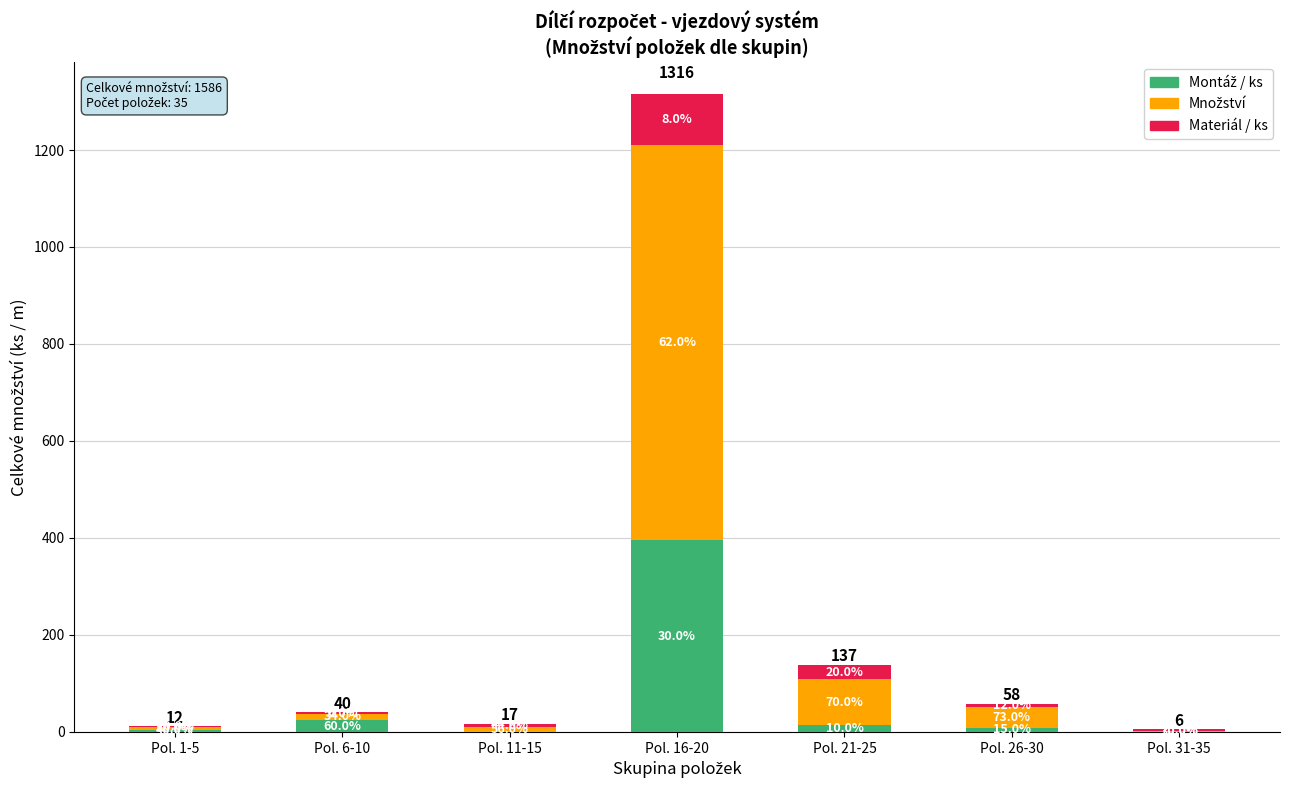

Are the bars grouped side by side (vs. stacked)?

No